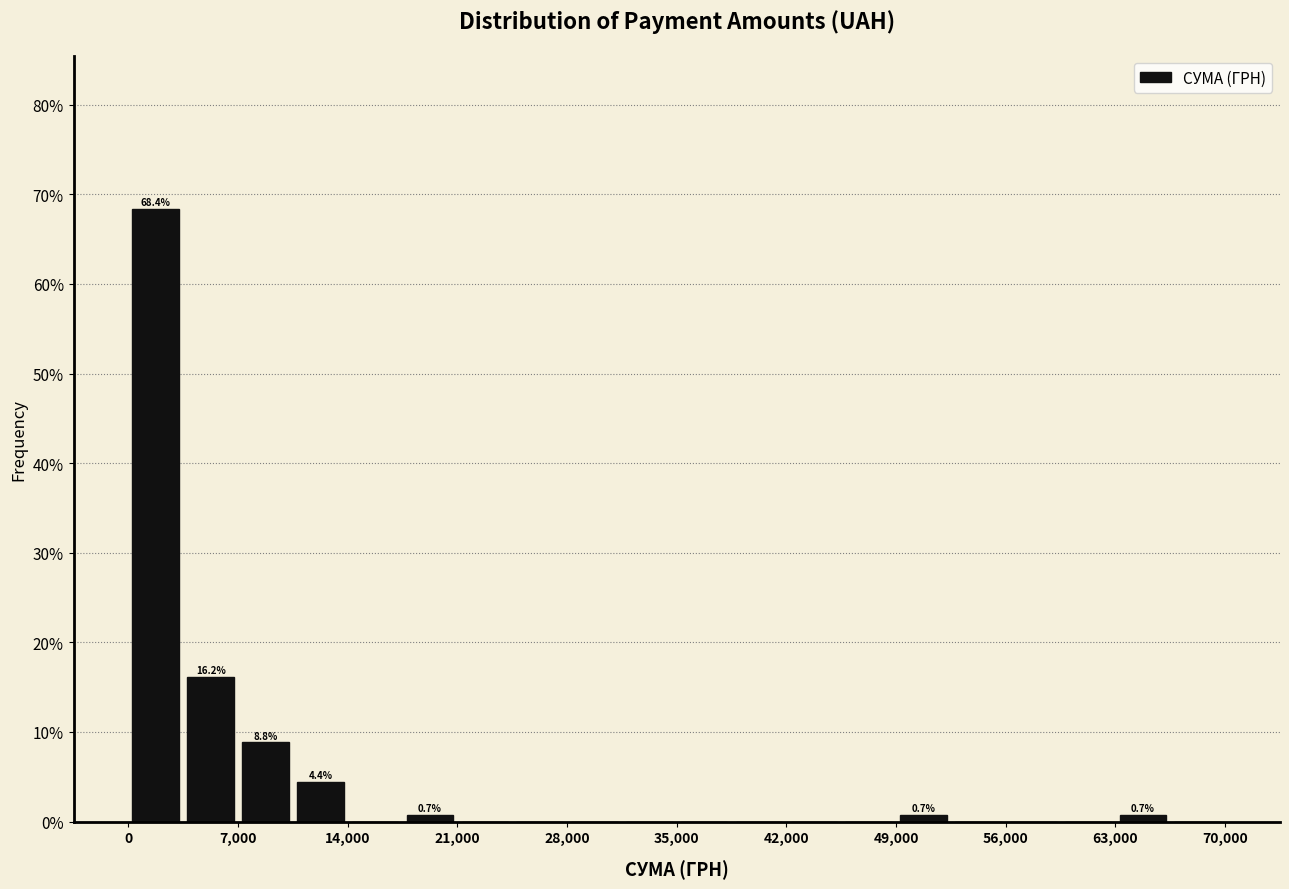

Read against the x-axis, roughly where is the centre of the tallest bar?

2000